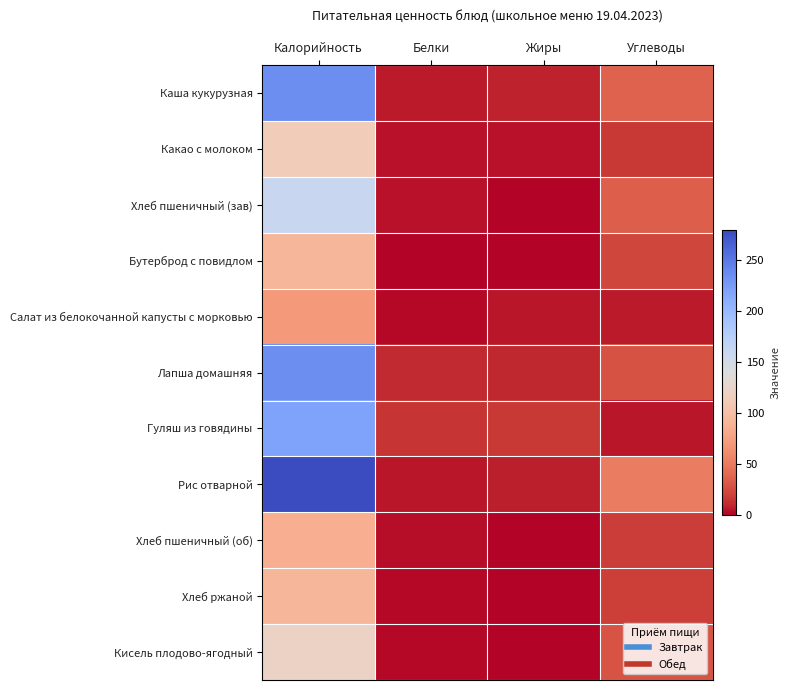

What is the spread (max minus min) of values at Углеводы?

46.1